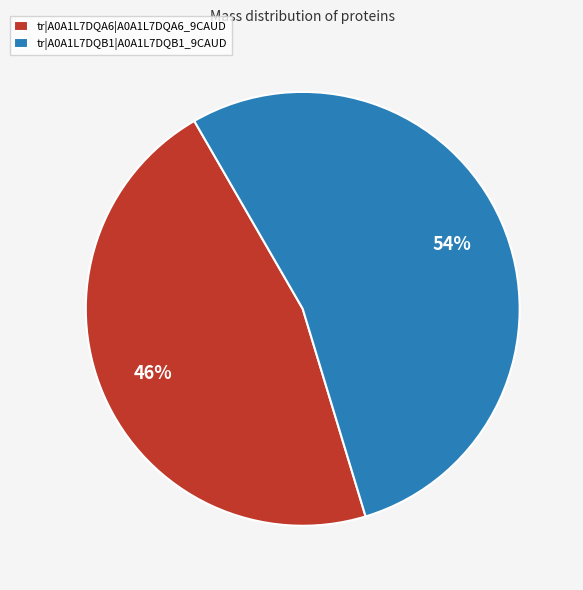

Count the number of slices in the pie.

2